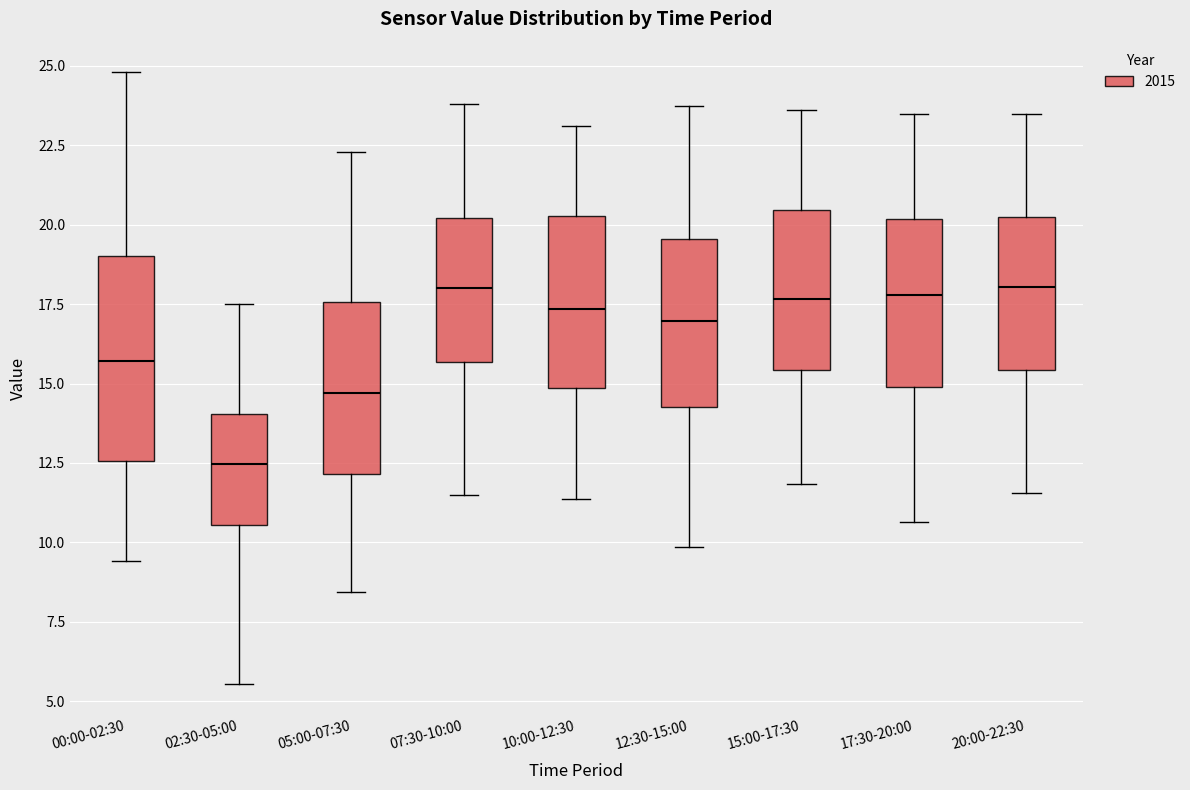

Where does the upper whisker of the box for 07:30-10:00 end on the y-axis? The values are not printed on the chart, so give them approximately, as read against the axis.

24.0